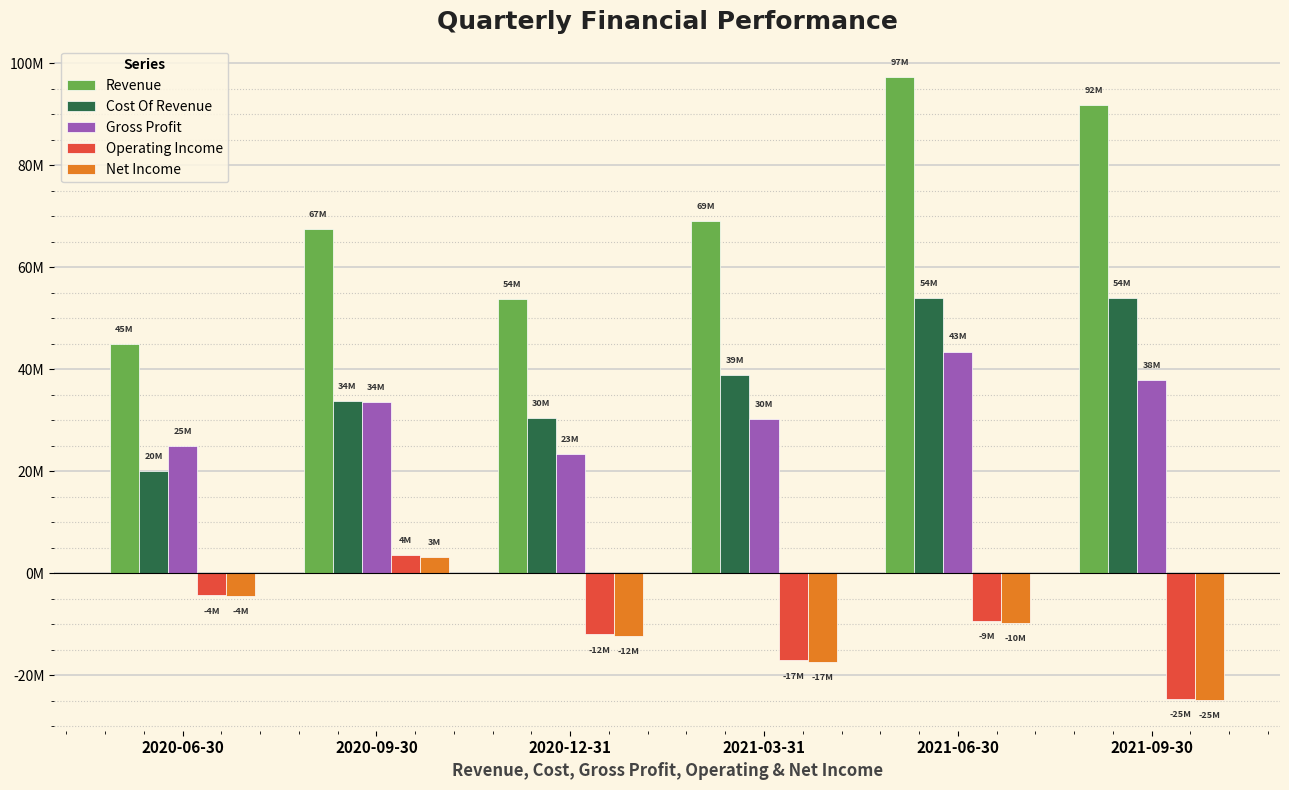

What is the label of the 2nd bar from the right?

2021-06-30